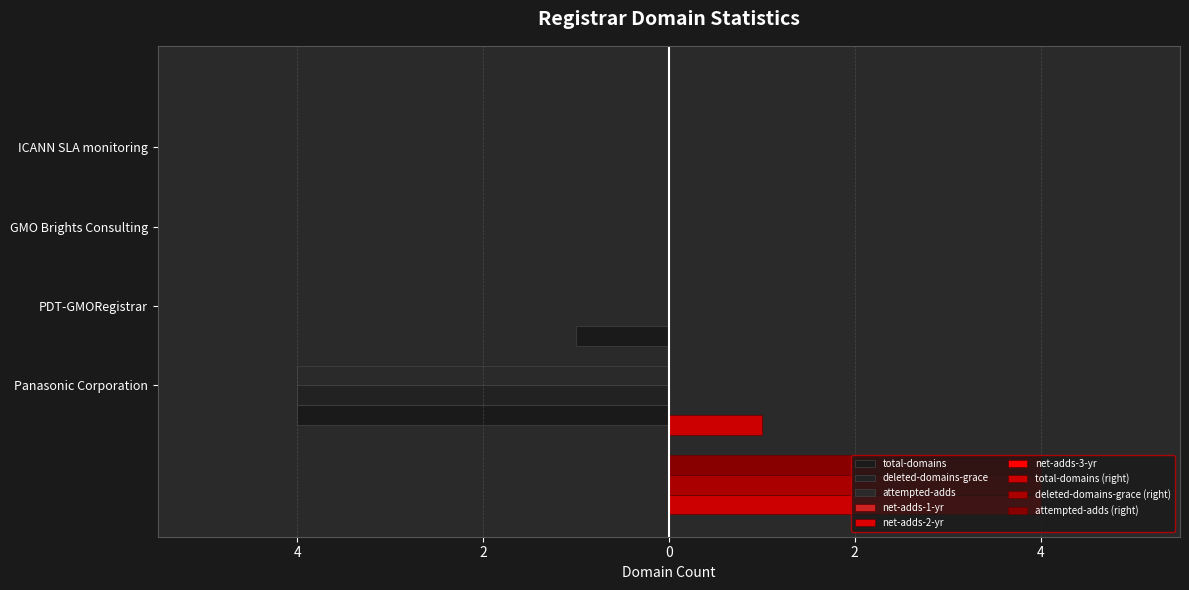

At Panasonic Corporation, list the series in order from smallest to largest.

total-domains, deleted-domains-grace, attempted-adds